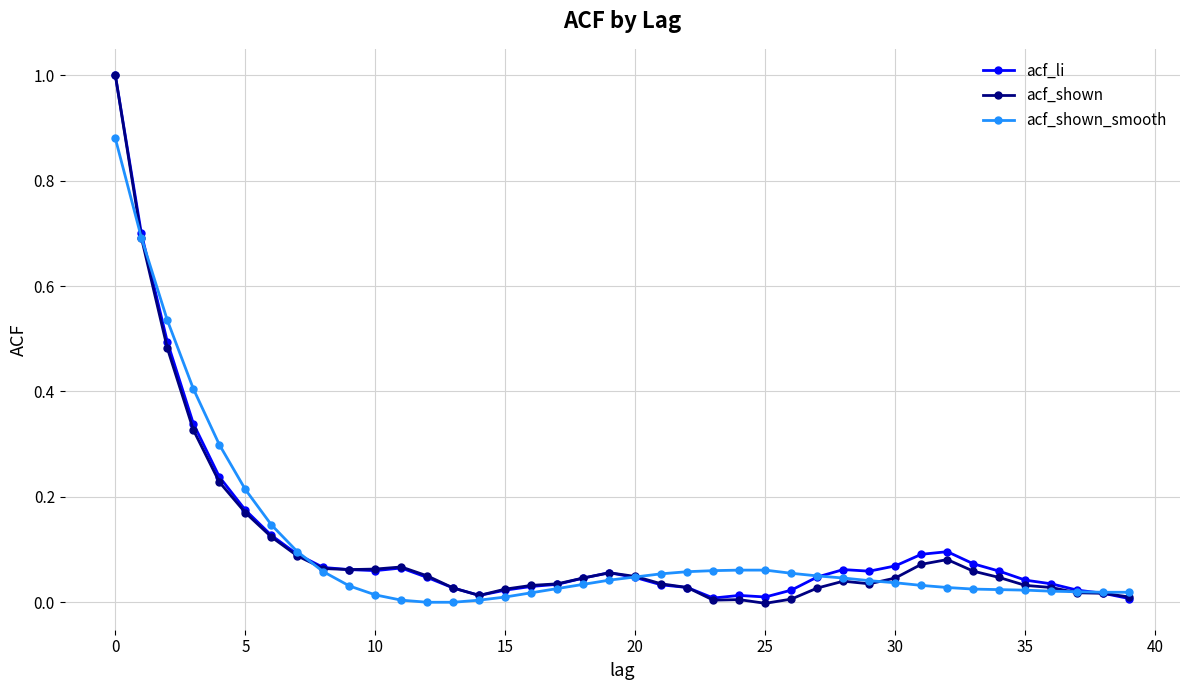

How many series are shown in this chart?

3